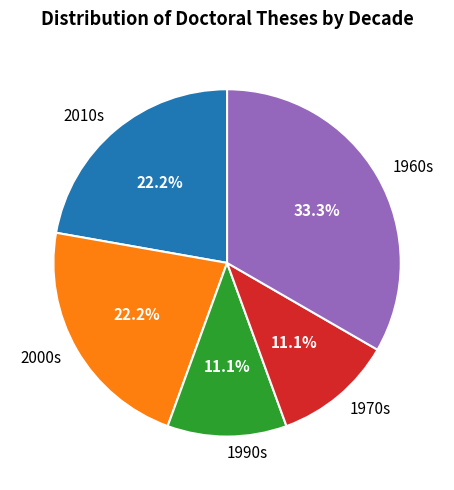

What is the largest slice in the pie chart?

1960s